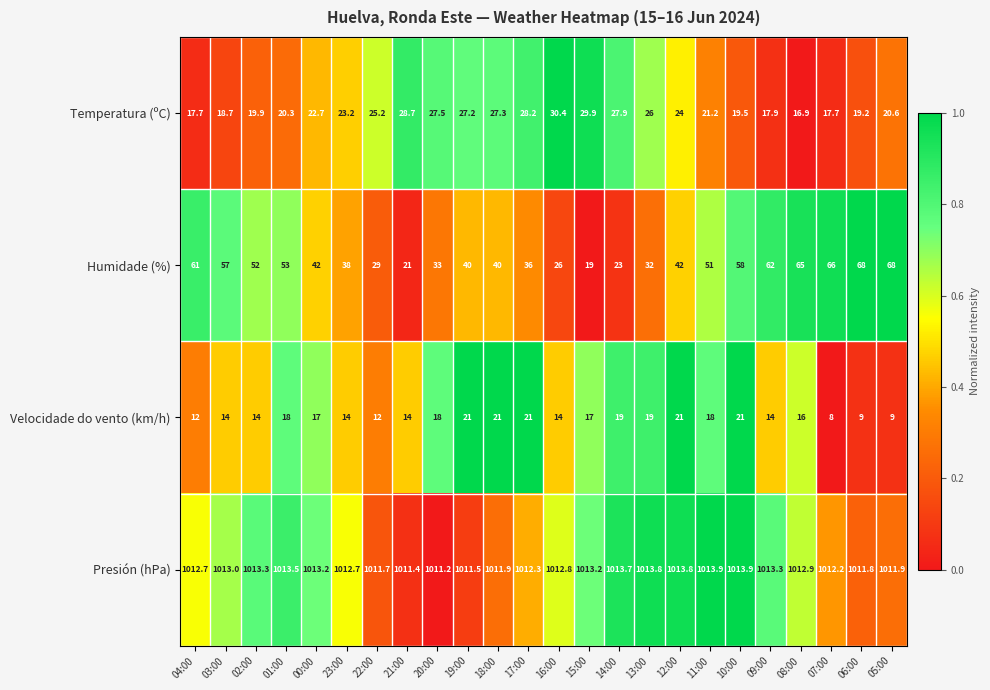

At which label does Presión (hPa) first exceed 1012?

04:00